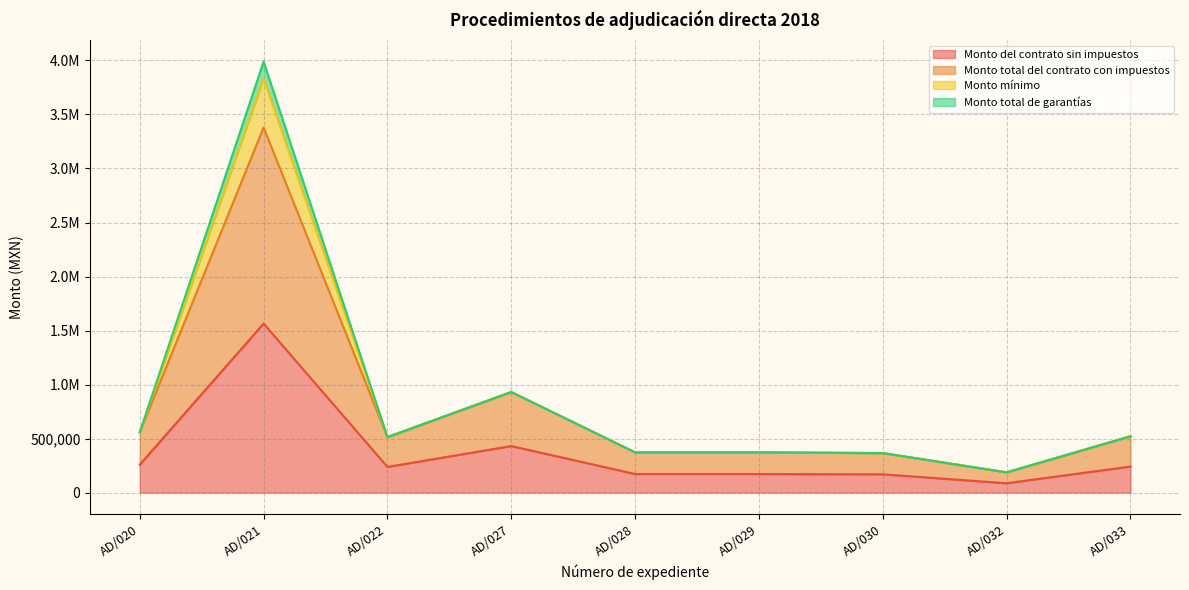

Where does the Monto total del contrato con impuestos series first go above 513930?

AD/020